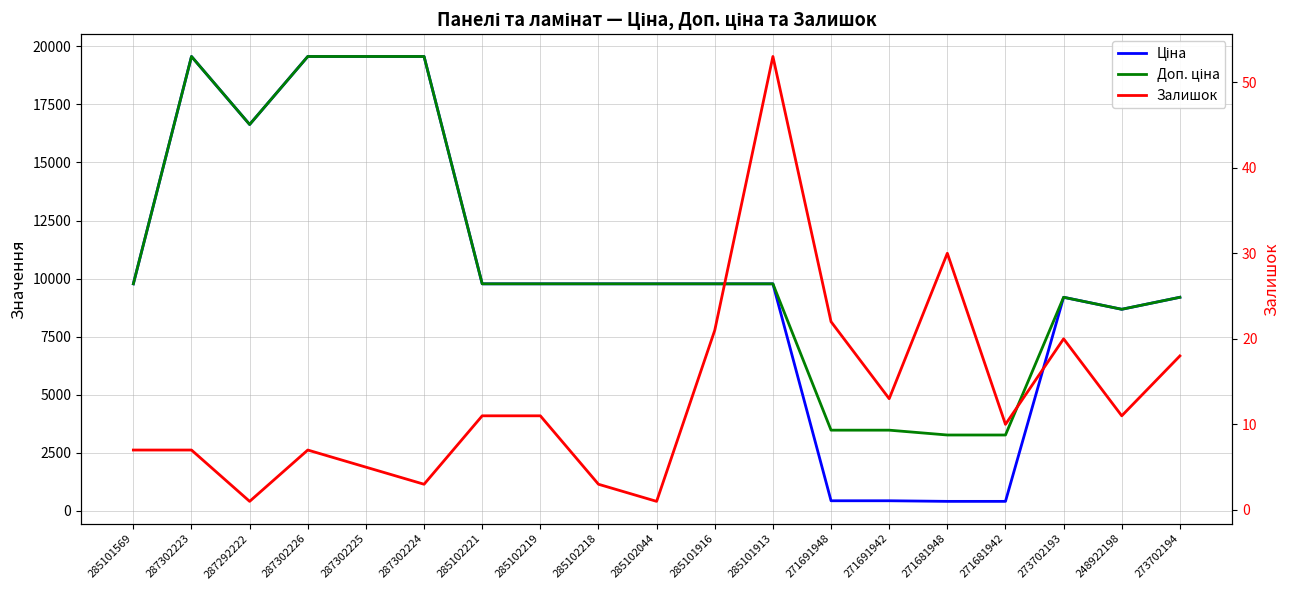

At which category is the sum across all series the highest?

287302223